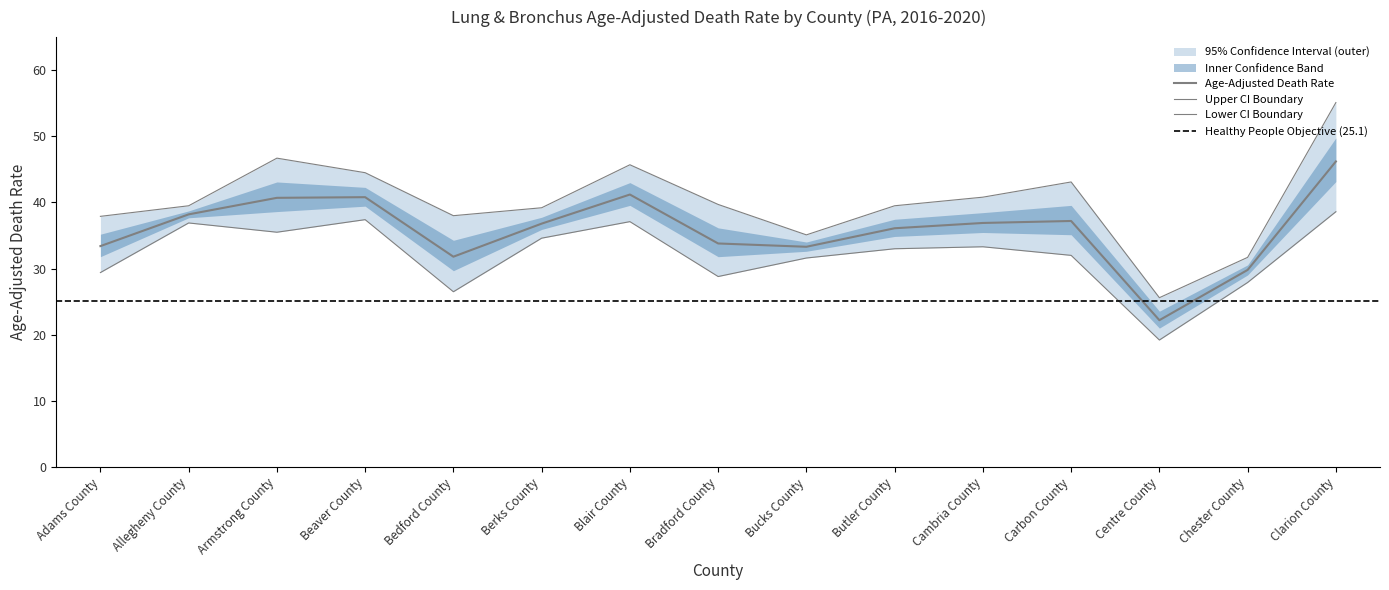

True or false: Upper CI and Age-Adjusted Death Rate cross at least once.

False